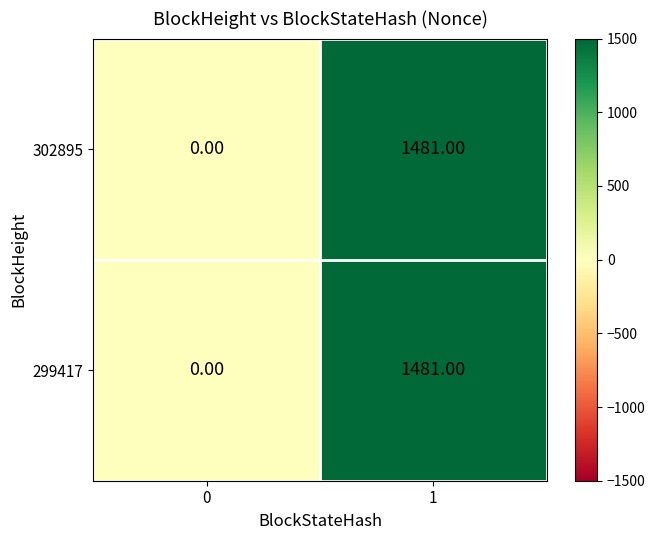

Count the number of categories in the chart.

2